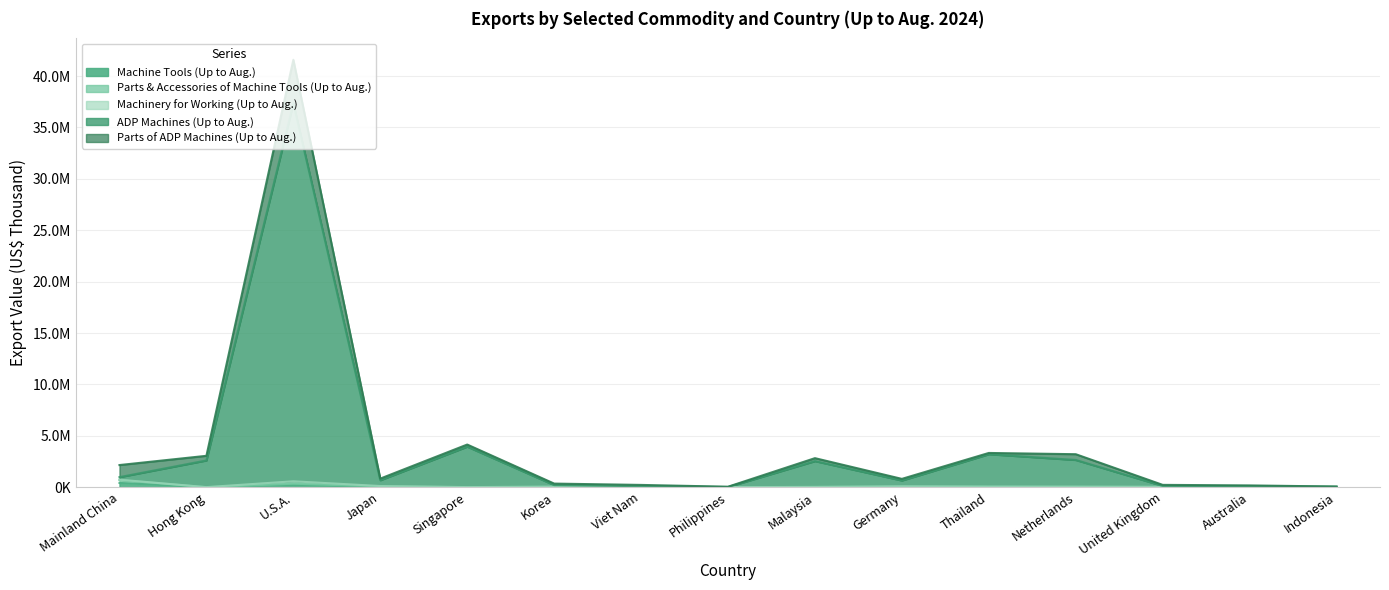

True or false: Parts & Accessories of Machine Tools (Up to Aug.) and Machine Tools (Up to Aug.) intersect in this chart.

False